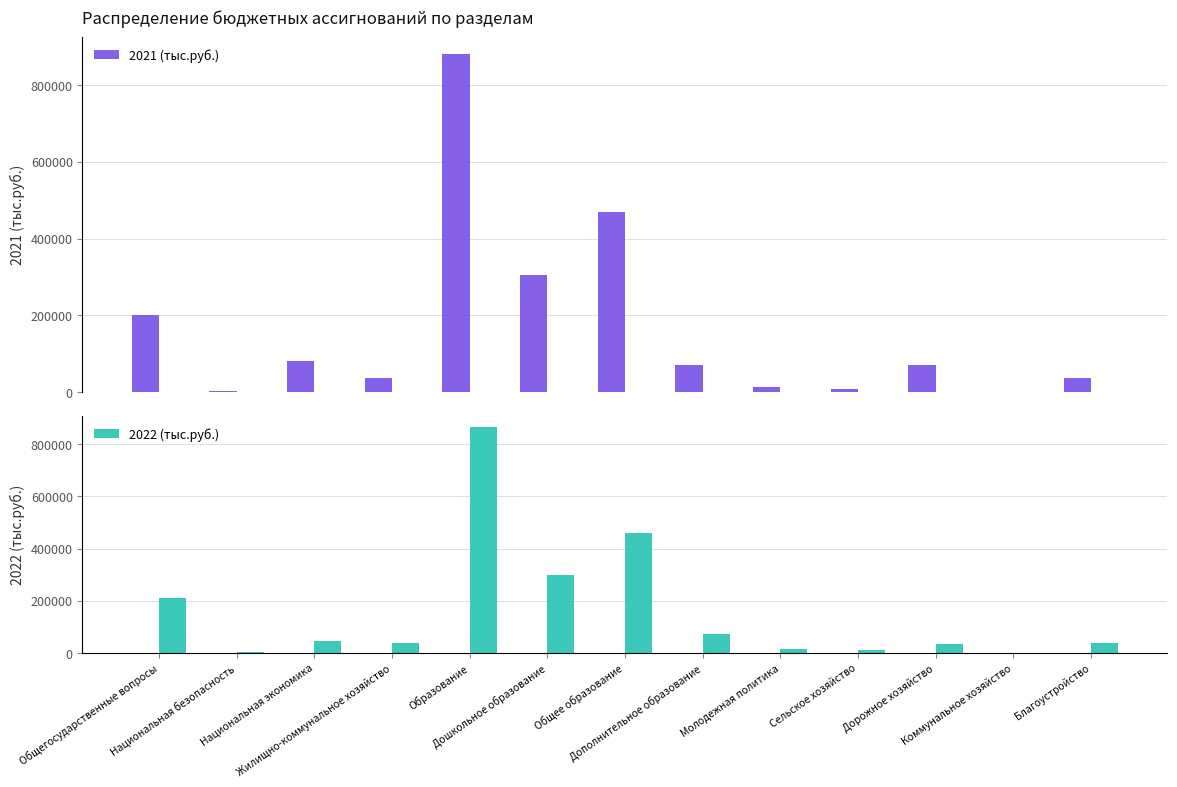

What is the greatest value displayed?

880626.6